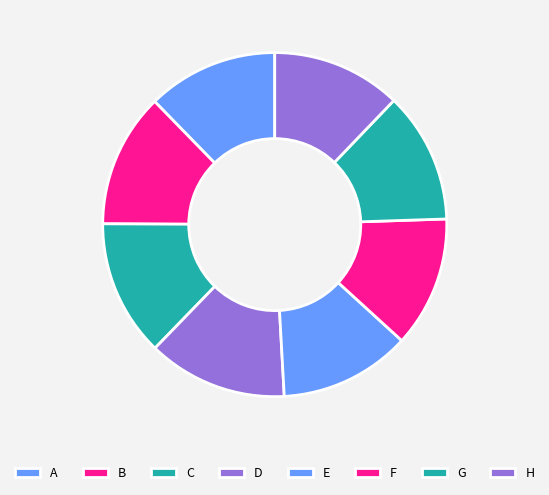

Which category has the smallest portion of the pie?

H